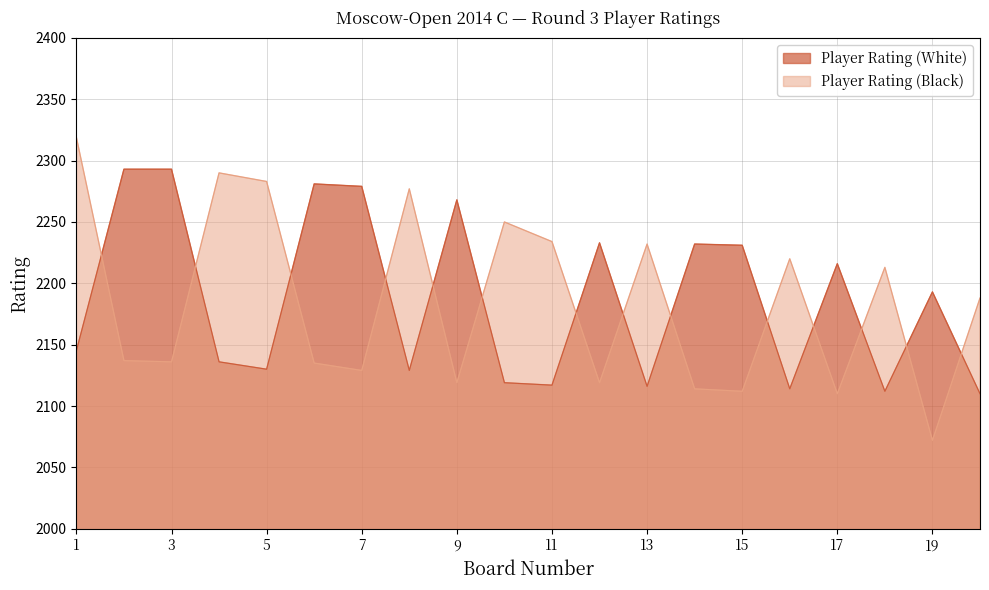

True or false: Player Rating (White) has a value of 2136 at 4.

True